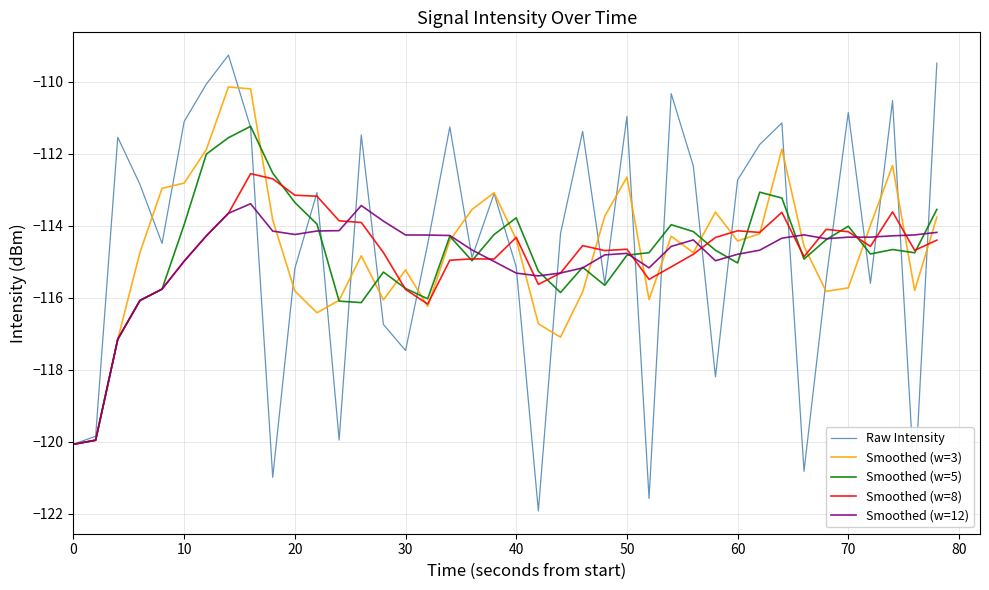

What is the highest value of the Smoothed (w=8) series?

-112.5